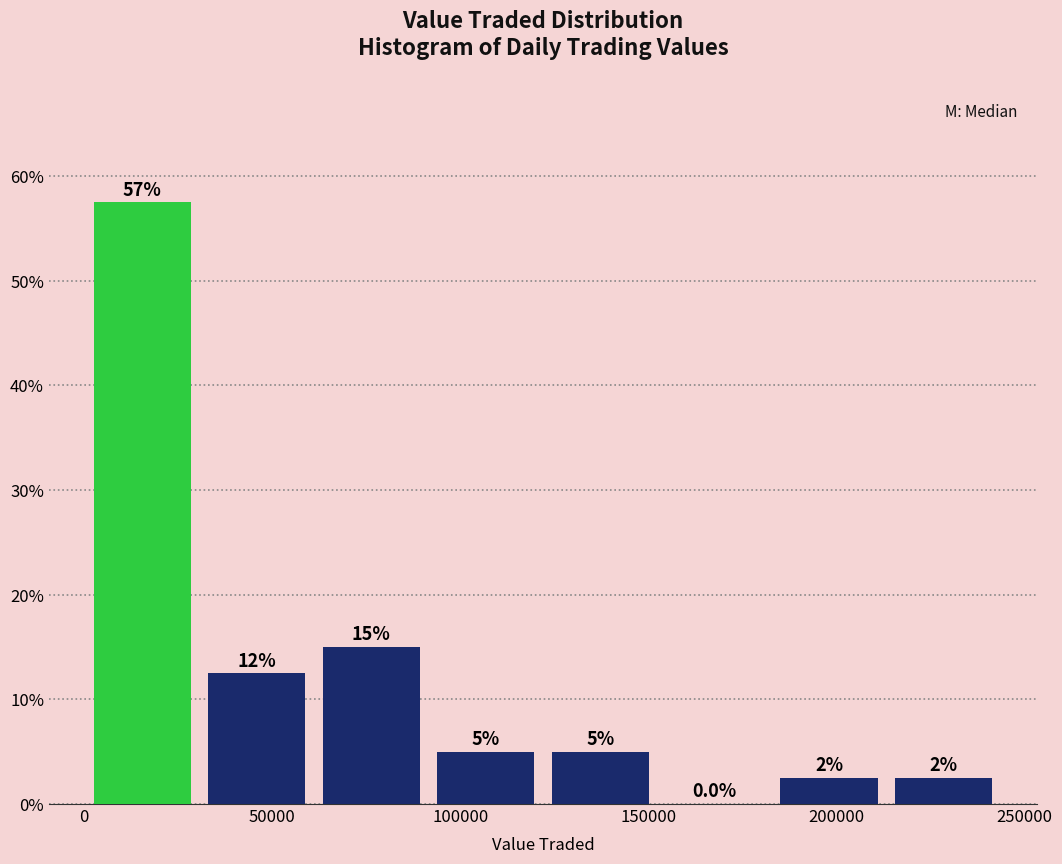

Over which range of the x-axis is the bar tallest?

0 to 30000